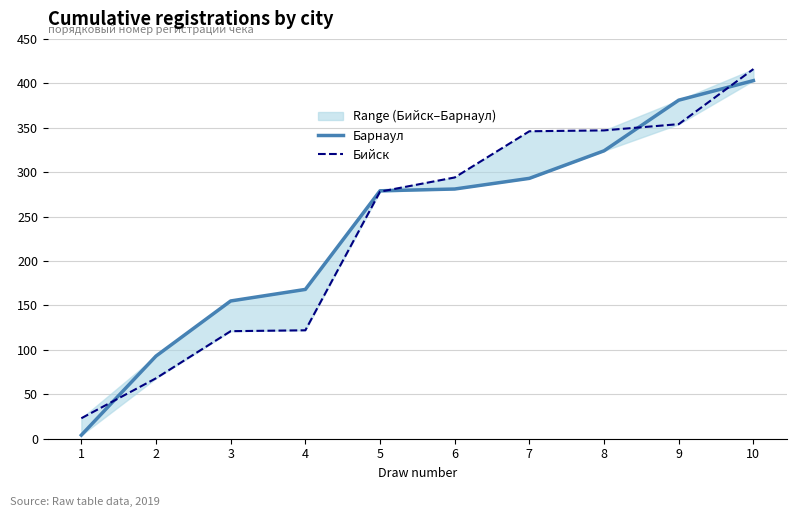

What is the difference between the highest and lowest values at 1?

19